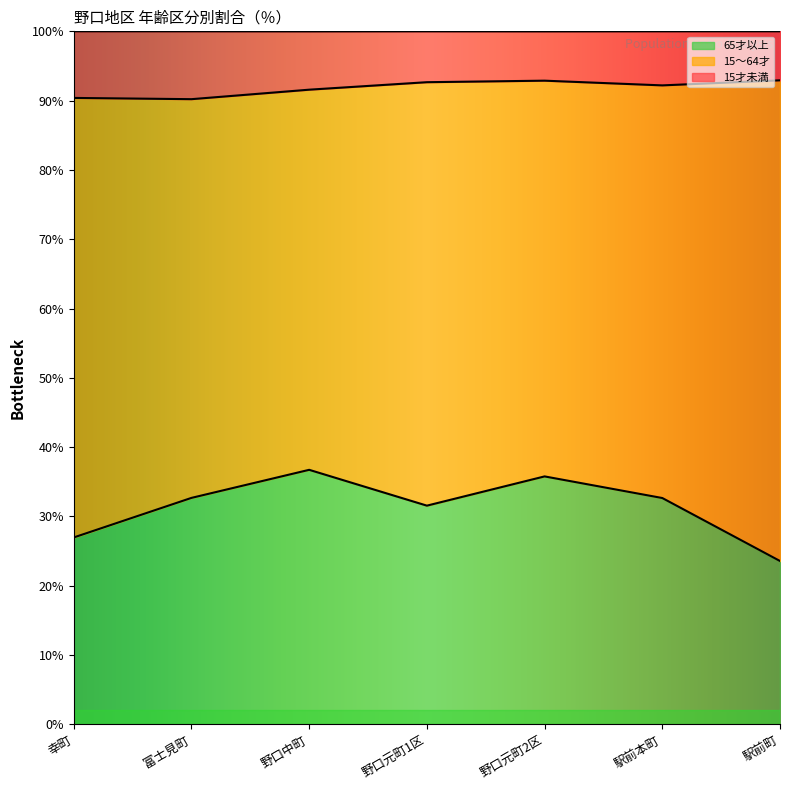

What is the difference between the maximum and minimum values in the 65才以上 series?

13.2